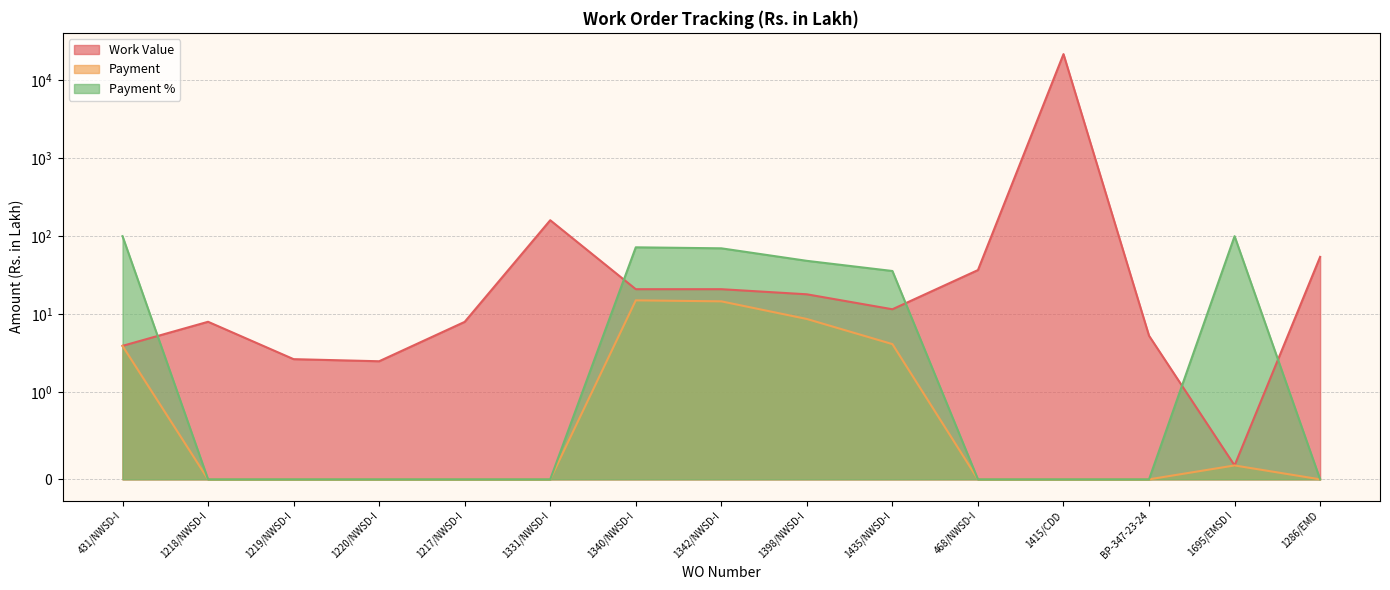

What are all the series names shown in the legend?

Work Value, Payment, Payment %